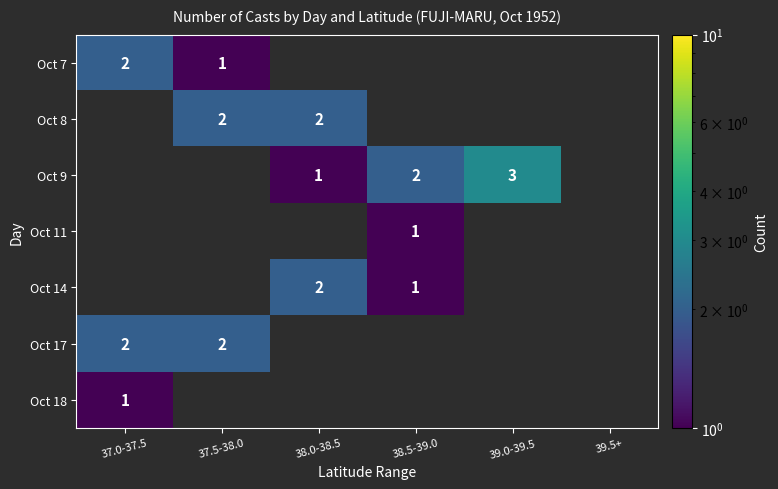

True or false: Oct 11 has a value of 1 at 38.5-39.0.

True